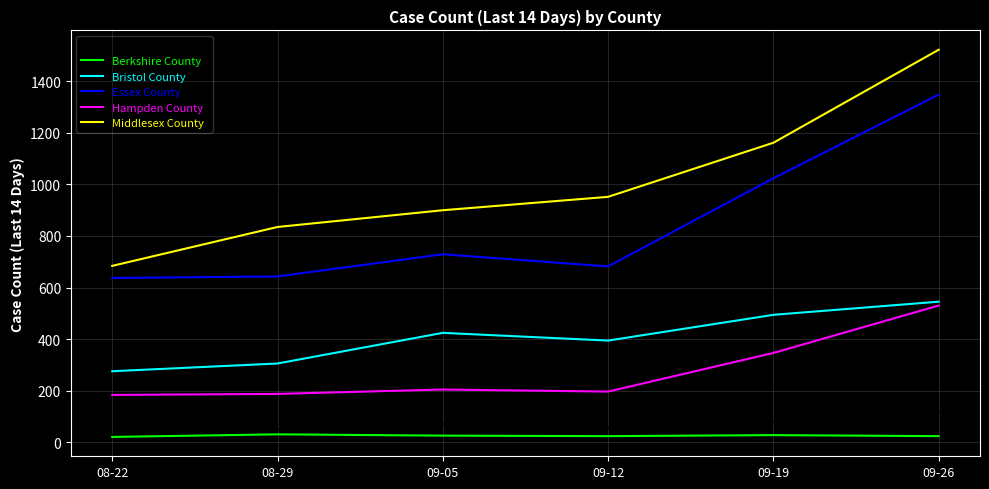

Does the chart display data point markers on the line(s)?

No